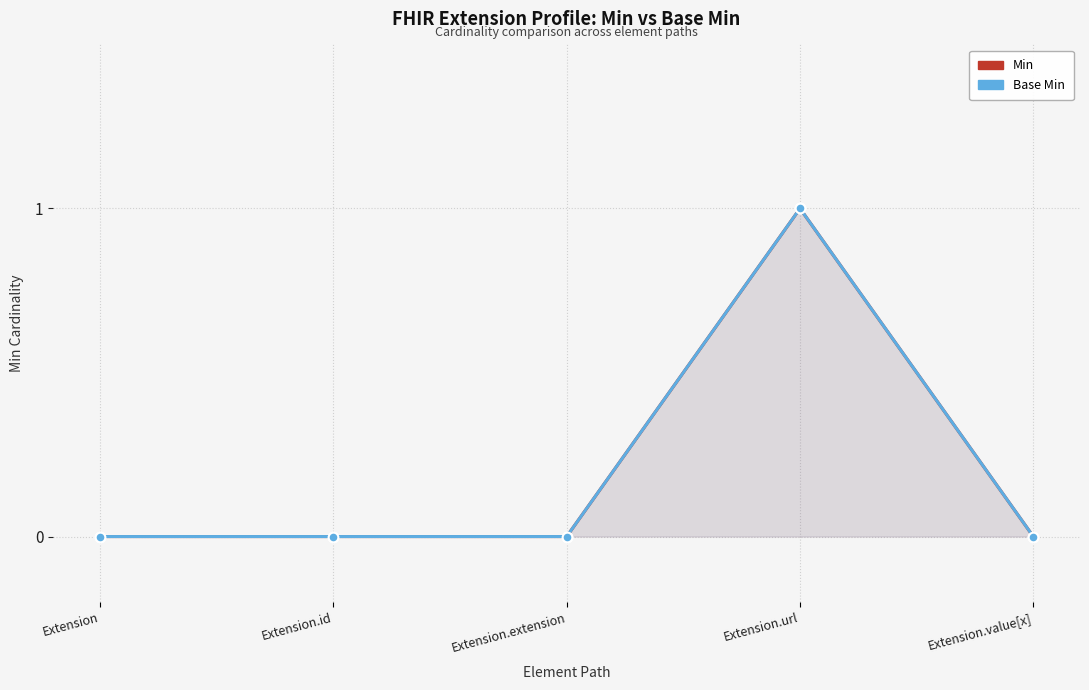

Where is Base Min nearest to the value 0?

Extension